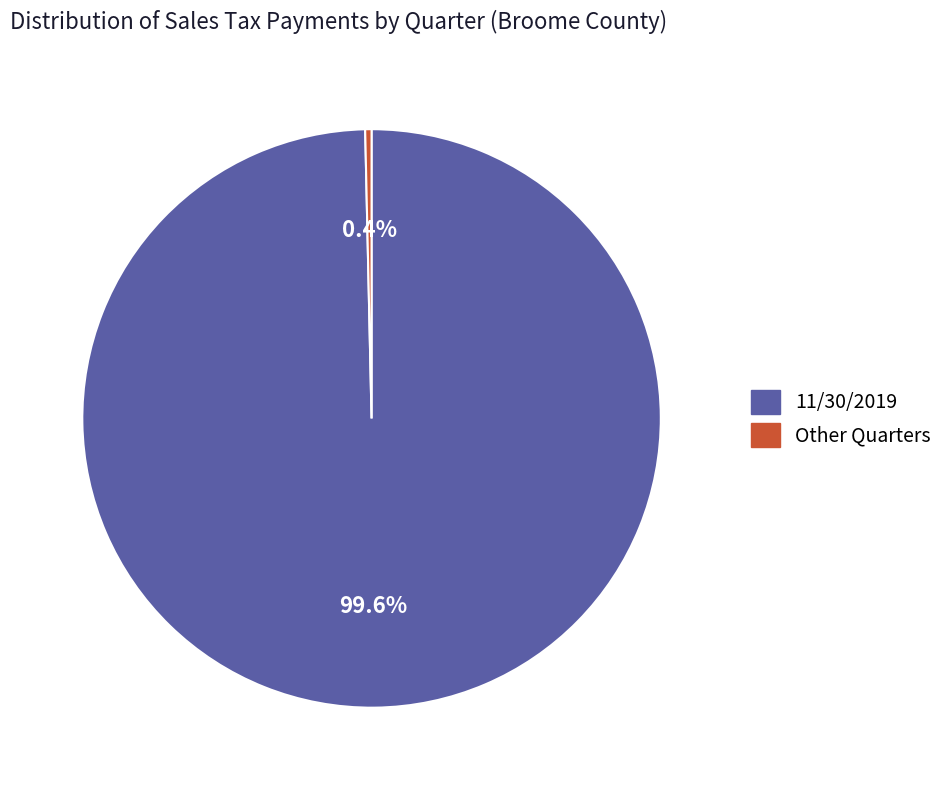

Does any single category account for the majority?

Yes